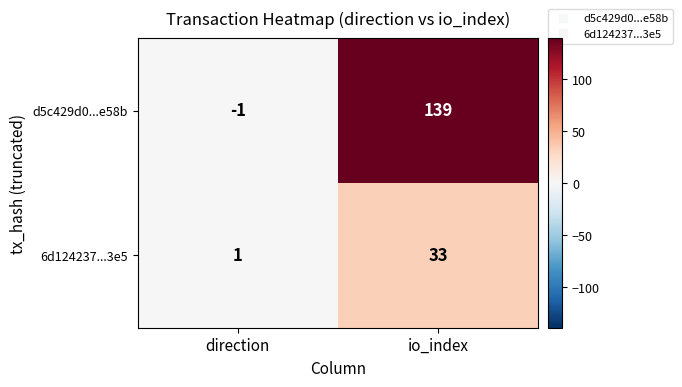

What is the spread (max minus min) of values at io_index?

106